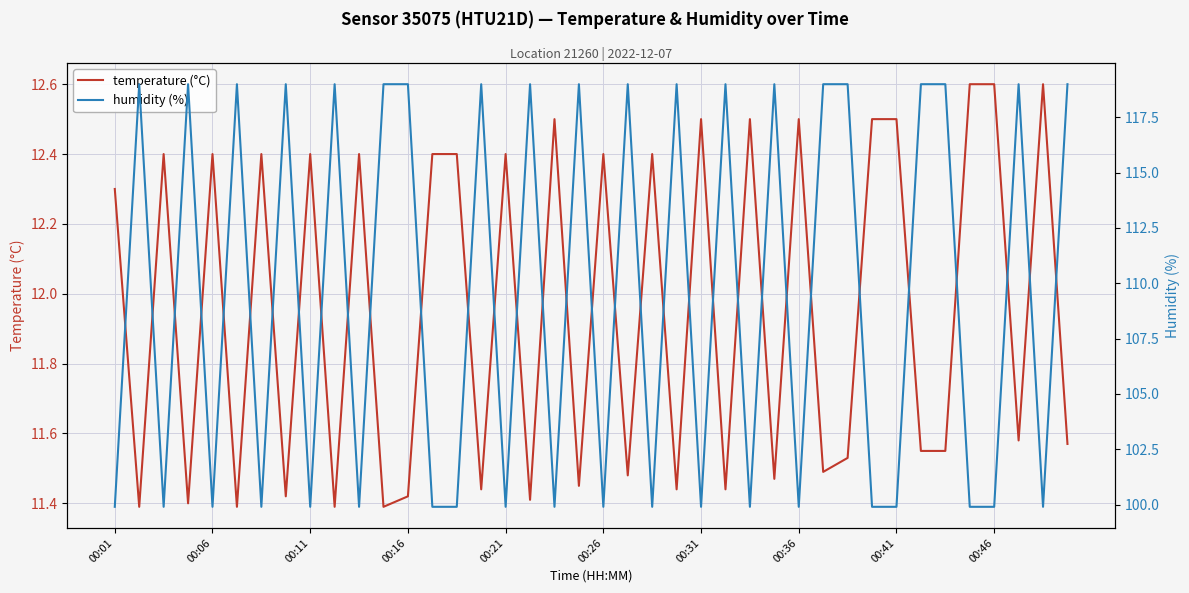

What is the value of the temperature (°C) point at the 39th from the left?

12.6